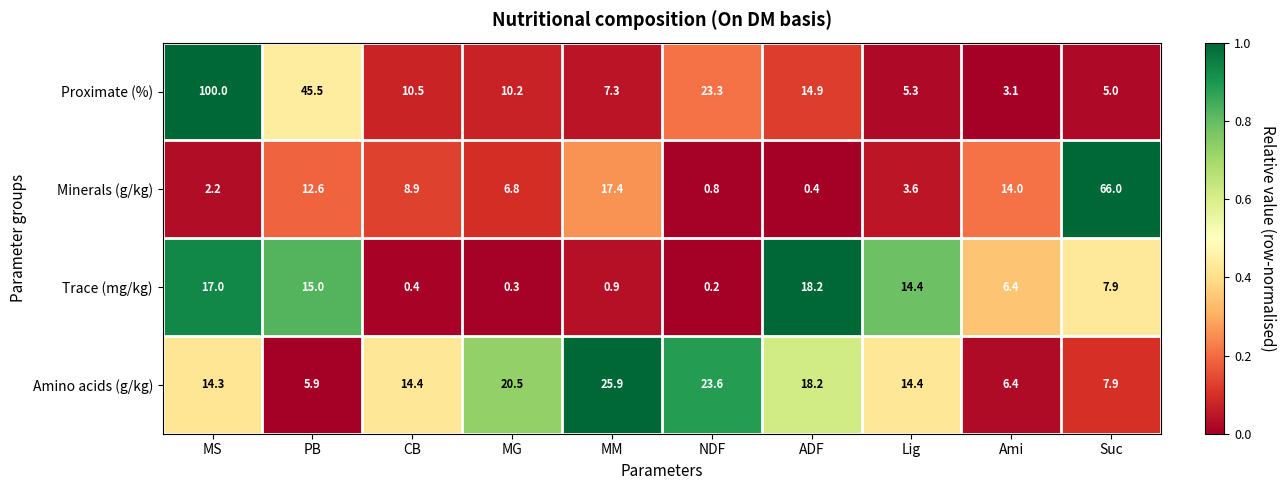

How many data points does each series have?

10